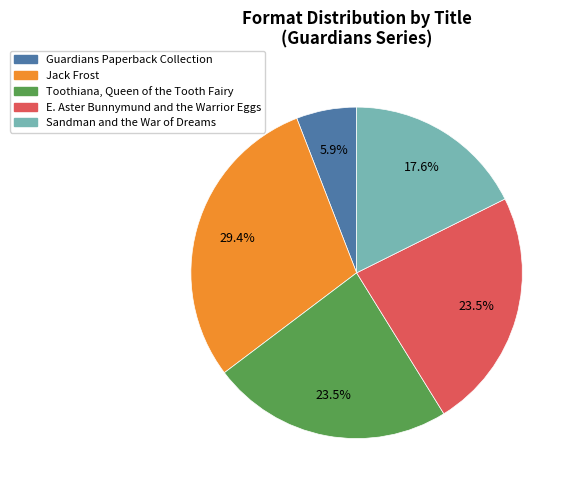

How many slices are in this pie chart?

5